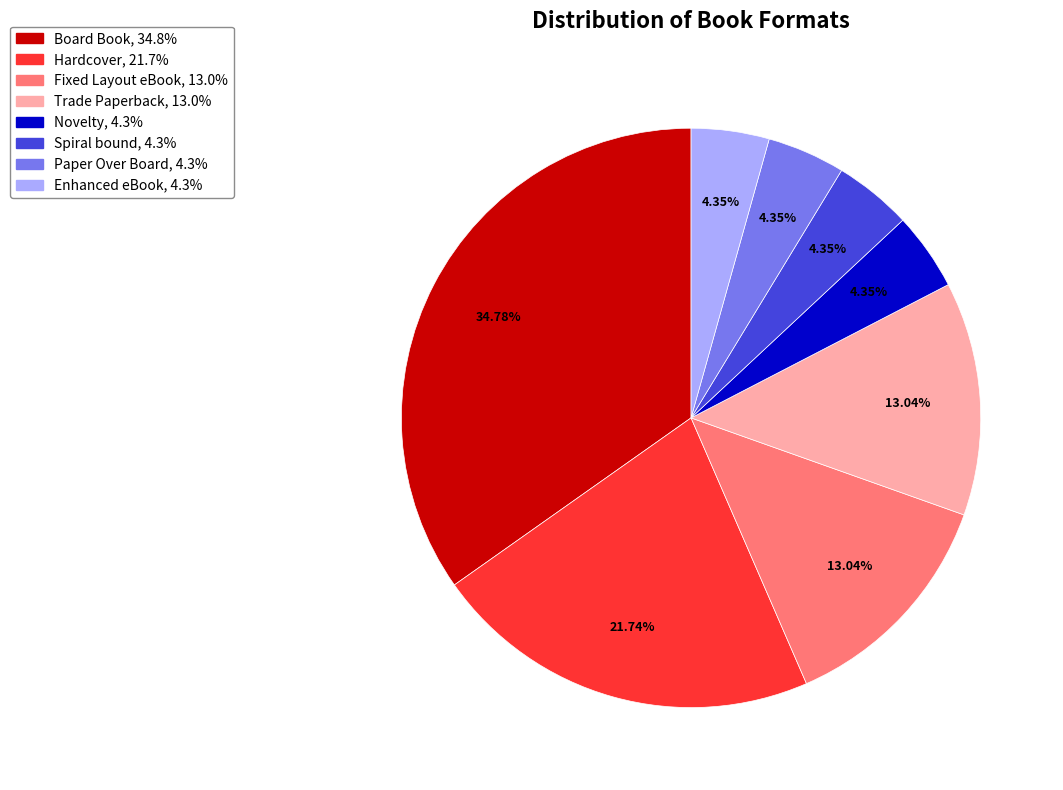

Does Hardcover account for over 50% of the chart?

No